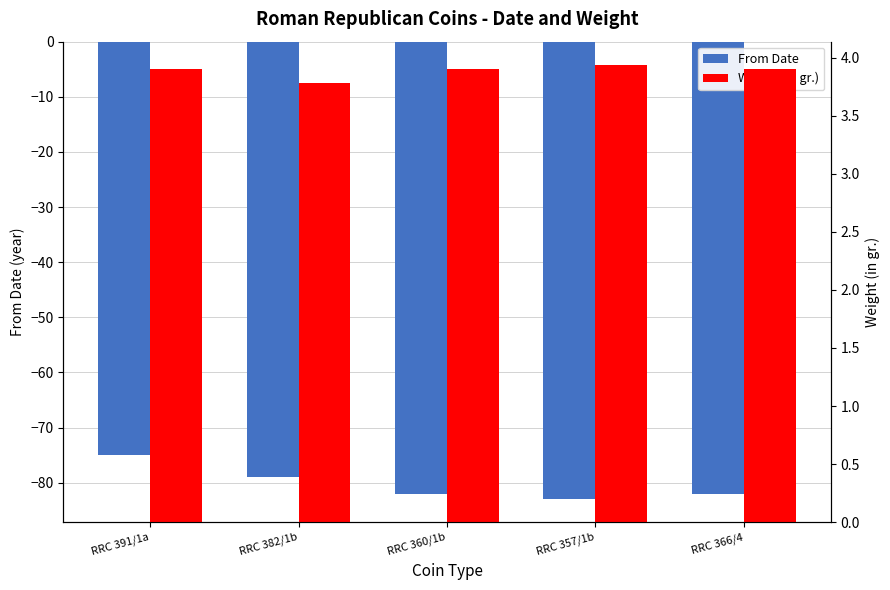

Is it true that Weight (in gr.) equals 3.9 at RRC 357/1b?

True